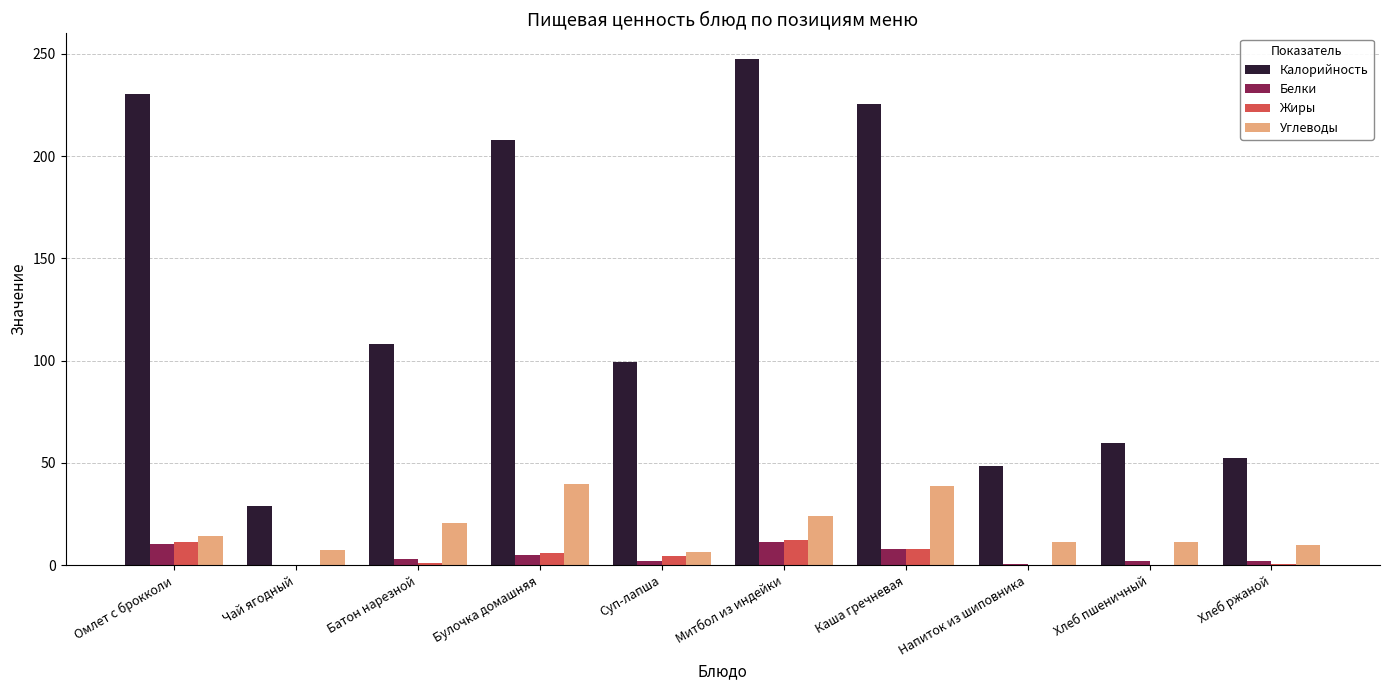

At which label is Углеводы closest to 23?

Митбол из индейки